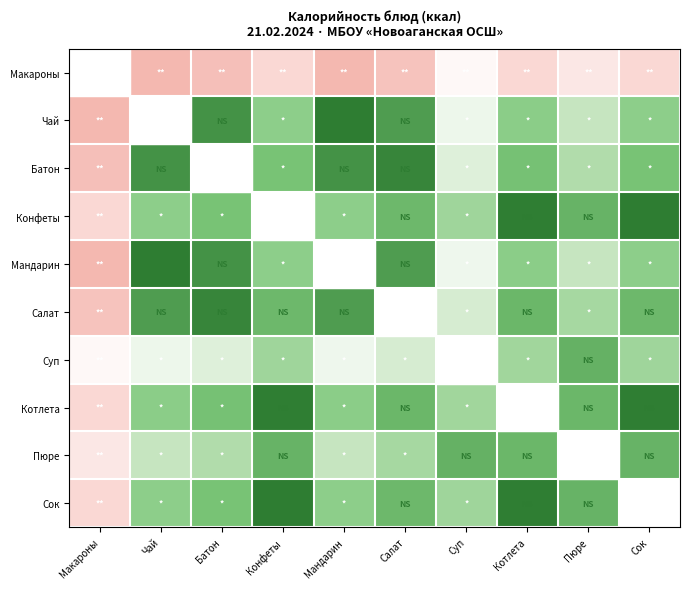

Between Мандарин and Конфеты, which is larger?

Конфеты